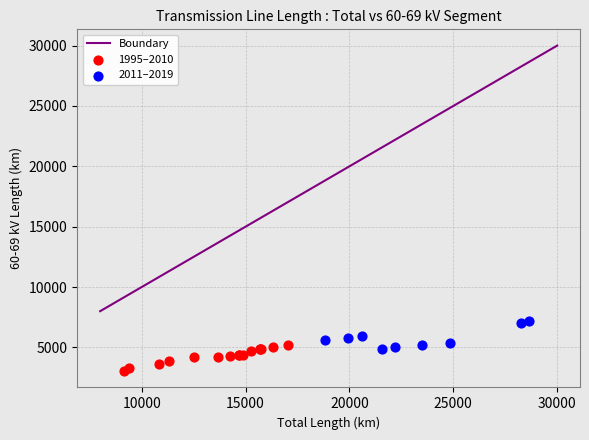

Which series contains the highest Y value?

2011–2019